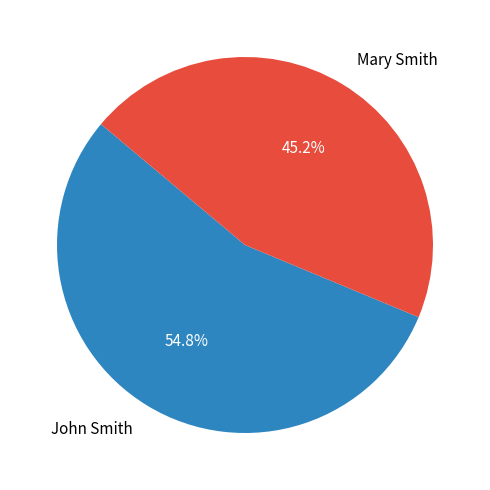

Which category has the smallest portion of the pie?

Mary Smith